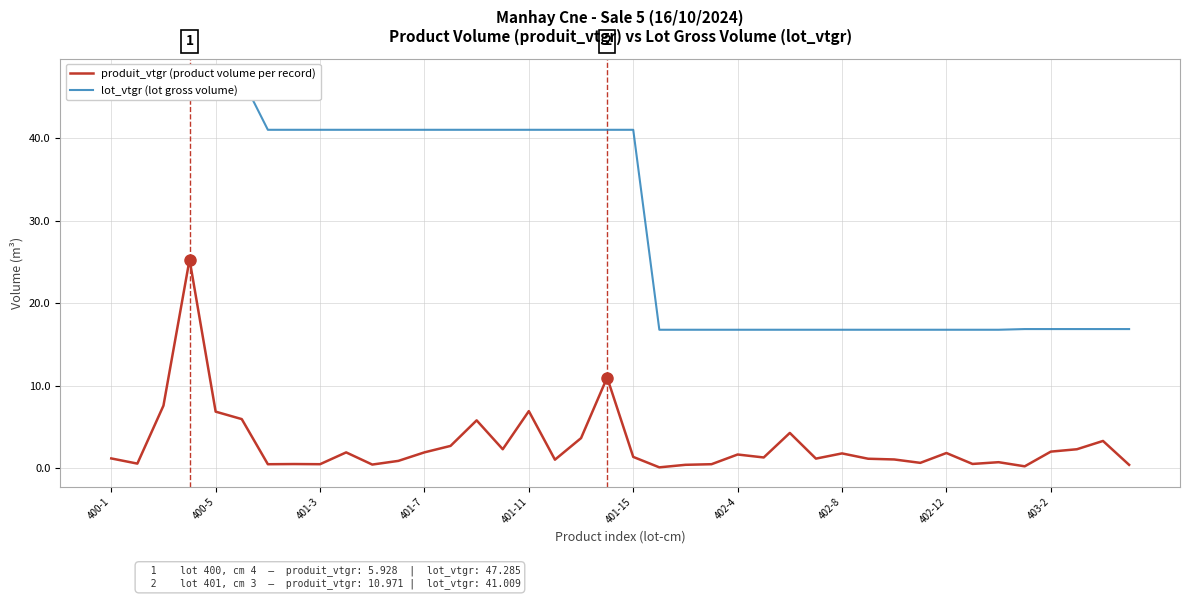

What position from the right is 35?

5